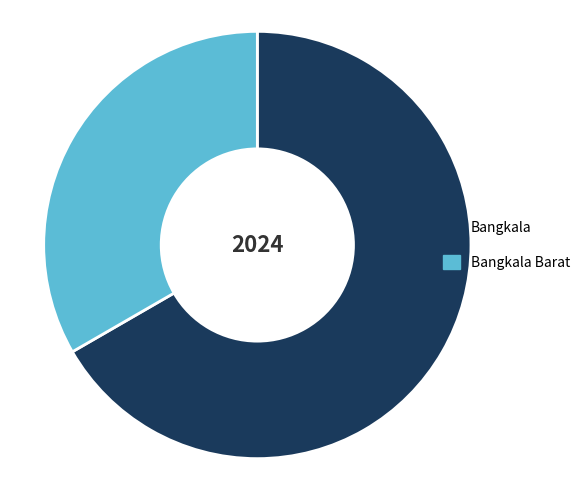

Is there any slice that represents more than half of the pie?

Yes